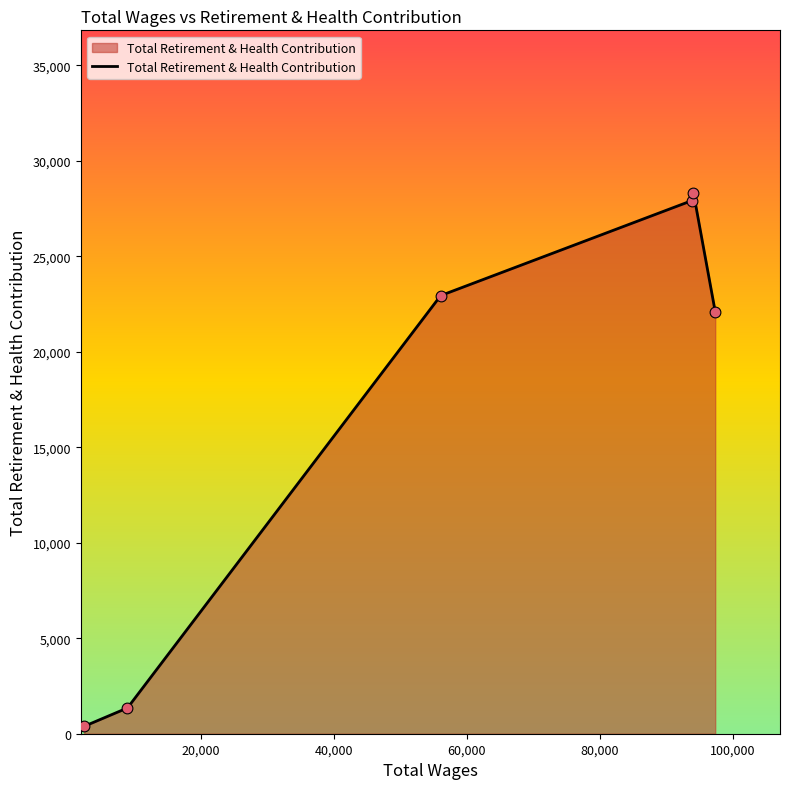

What is the difference between the second highest and minimum values?

27520